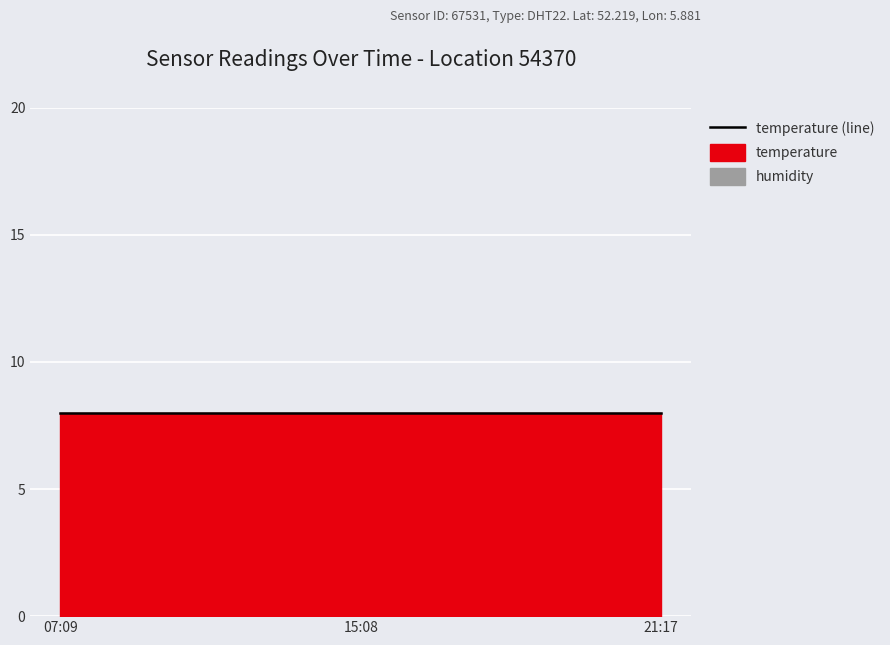

At which label is temperature closest to 8?

2023-04-21T07:09:34